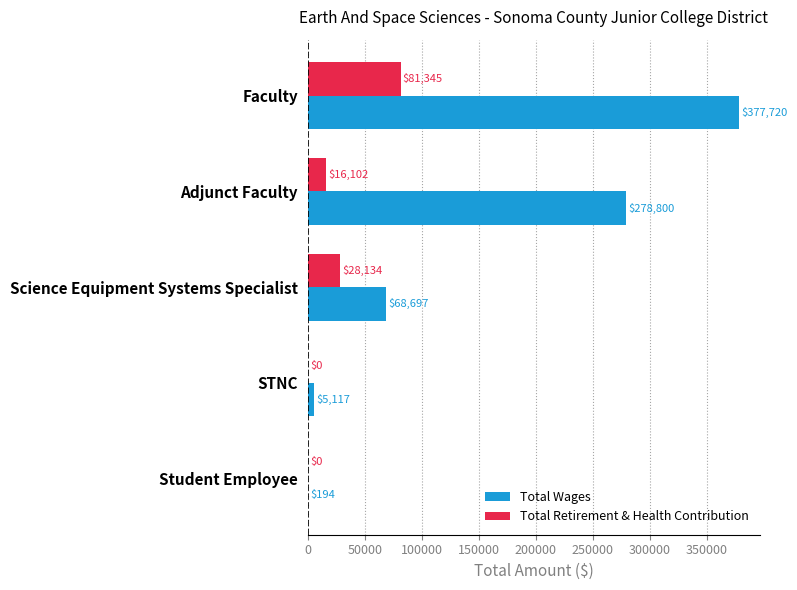

Is it true that Total Wages equals 5117 at STNC?

True